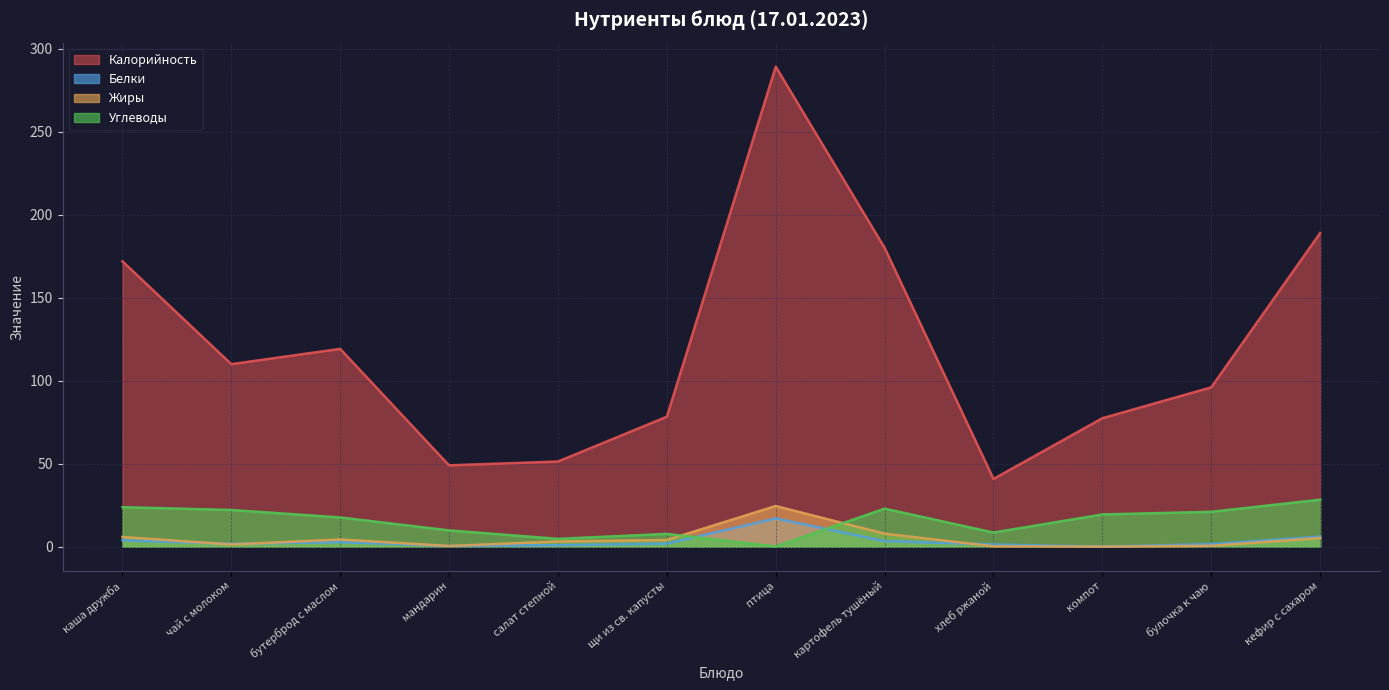

Does the chart display data point markers on the line(s)?

No